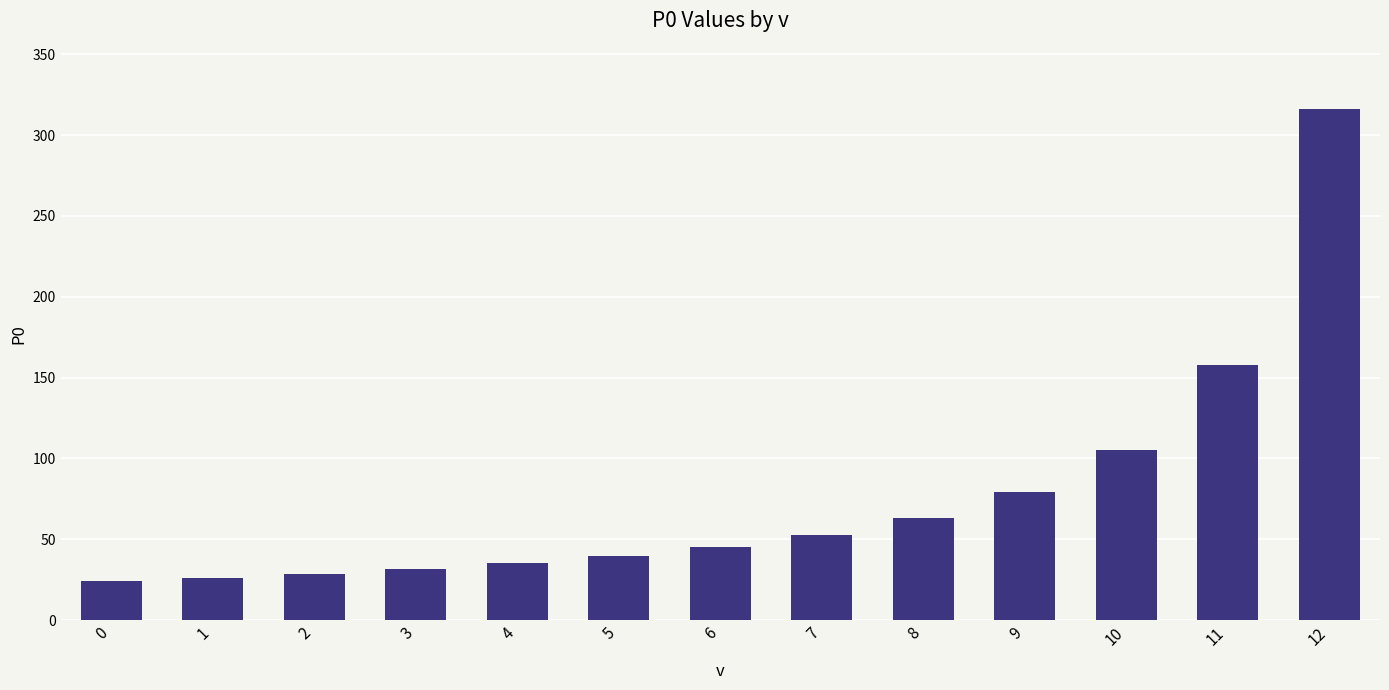

What is the average value?

77.3